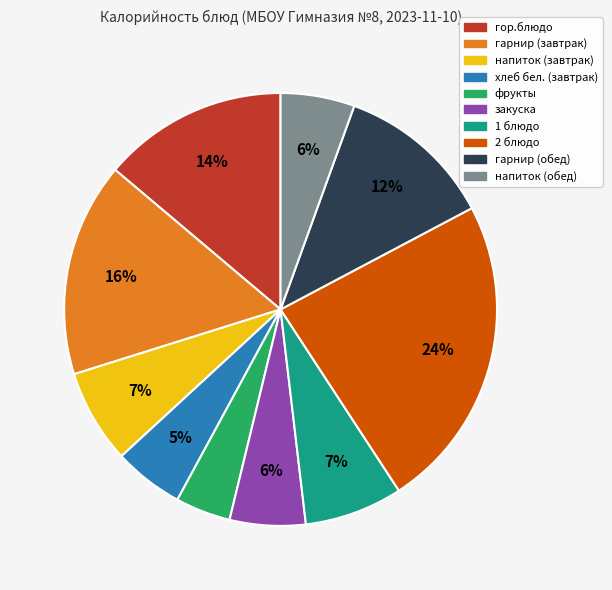

Count the number of slices in the pie.

10